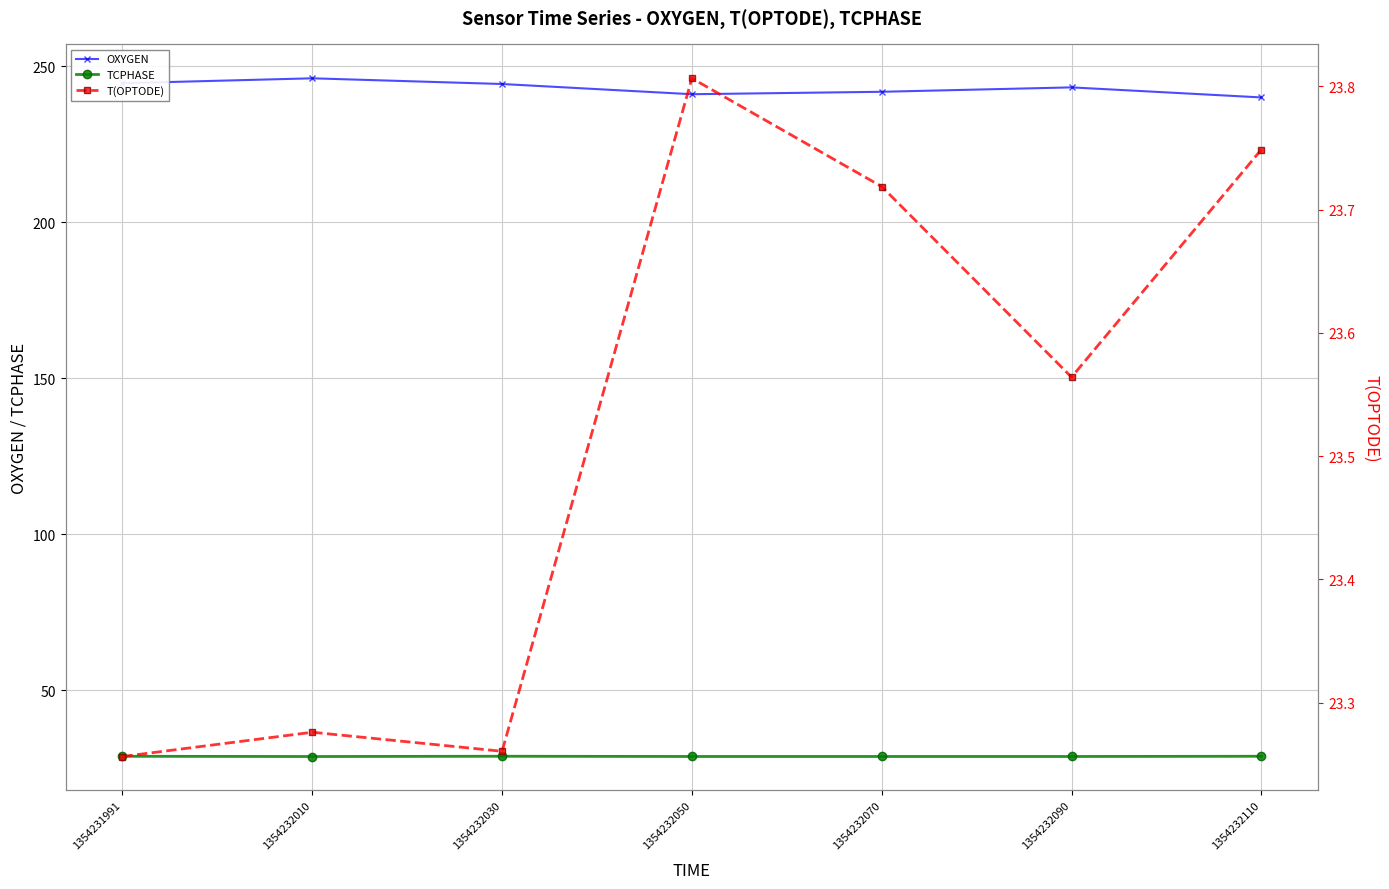

Reading left to right, extract all data points from this chart.

OXYGEN: 1354231991=244.6	1354232010=246.2	1354232030=244.4	1354232050=241.1	1354232070=241.9	1354232090=243.3	1354232110=240.1
TCPHASE: 1354231991=28.9	1354232010=28.8	1354232030=28.9	1354232050=28.9	1354232070=28.9	1354232090=28.9	1354232110=28.9
T(OPTODE): 1354231991=23.3	1354232010=23.3	1354232030=23.3	1354232050=23.8	1354232070=23.7	1354232090=23.6	1354232110=23.7